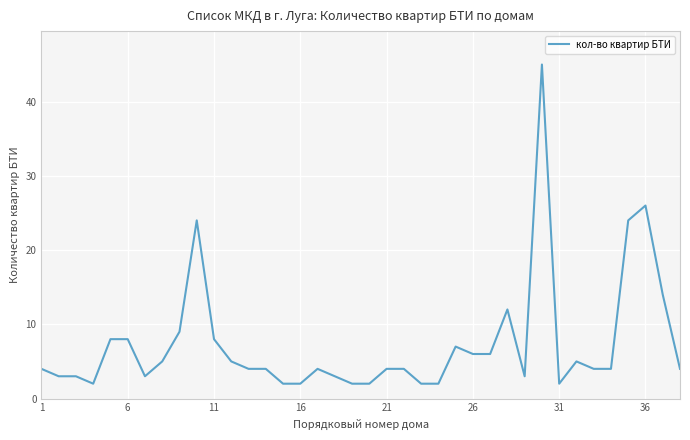

What is the sum of all values?

279